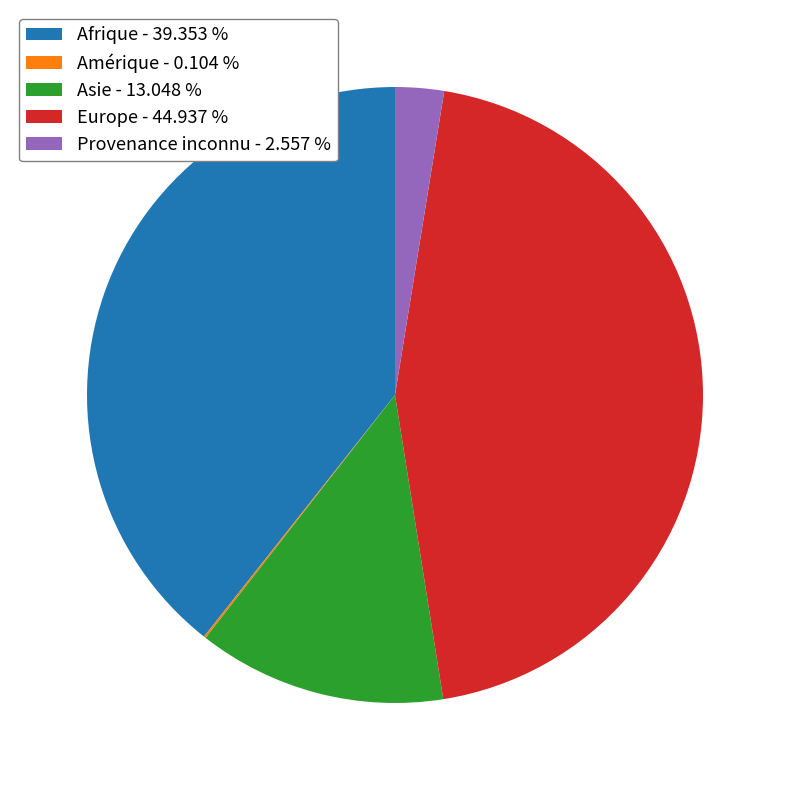

Approximately how many times larger is the value at Asie - 13.048 % compared to Afrique - 39.353 %?

0.3